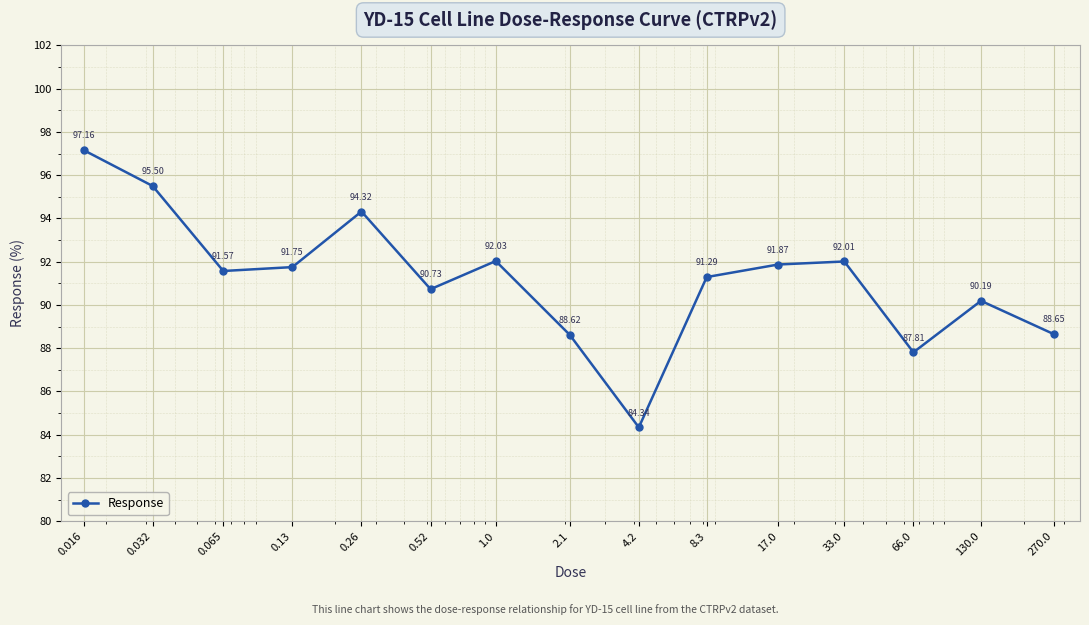

What is the average value?

91.2